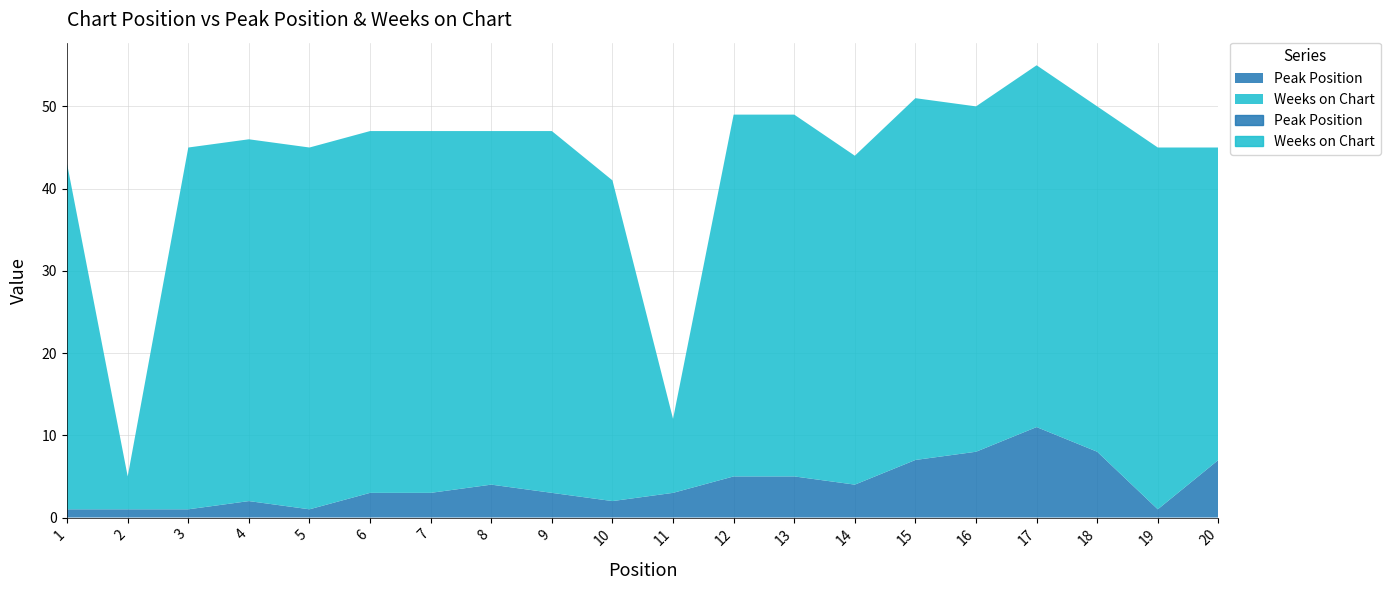

Where is the first local maximum for Peak Position?

4